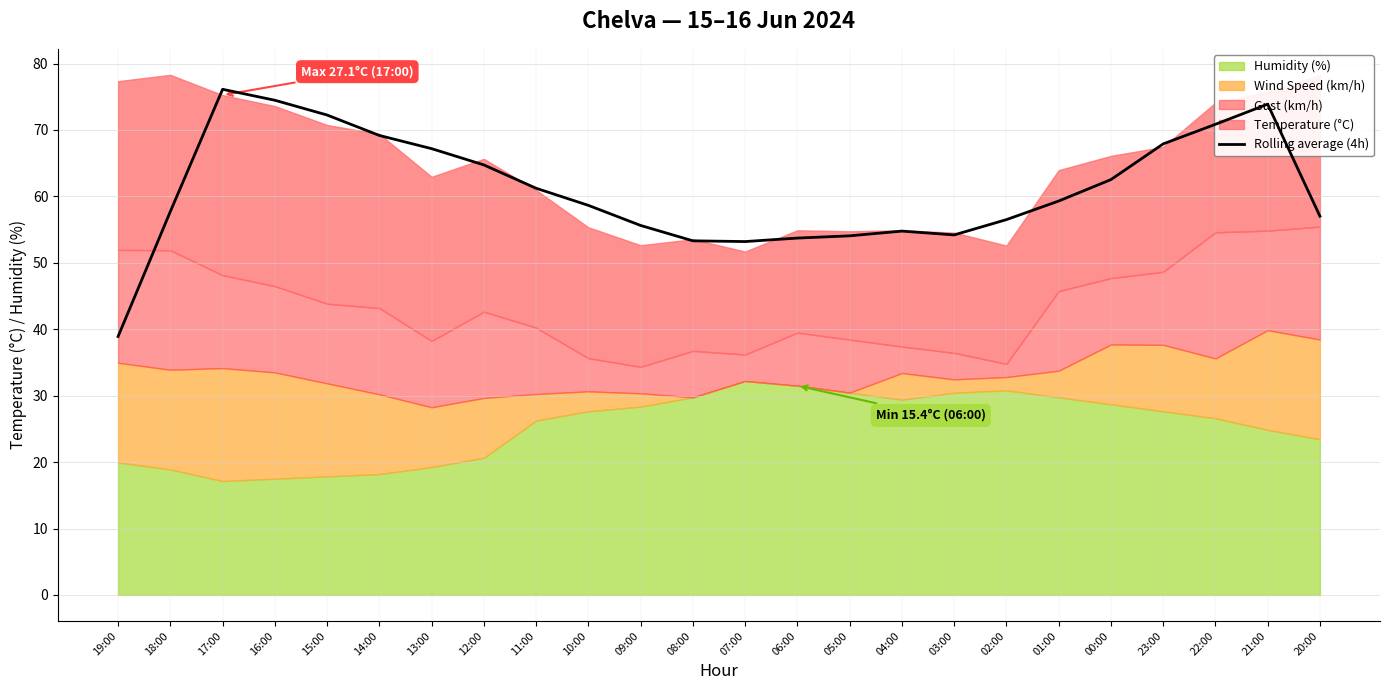

What is the sum of all values?

1467.3